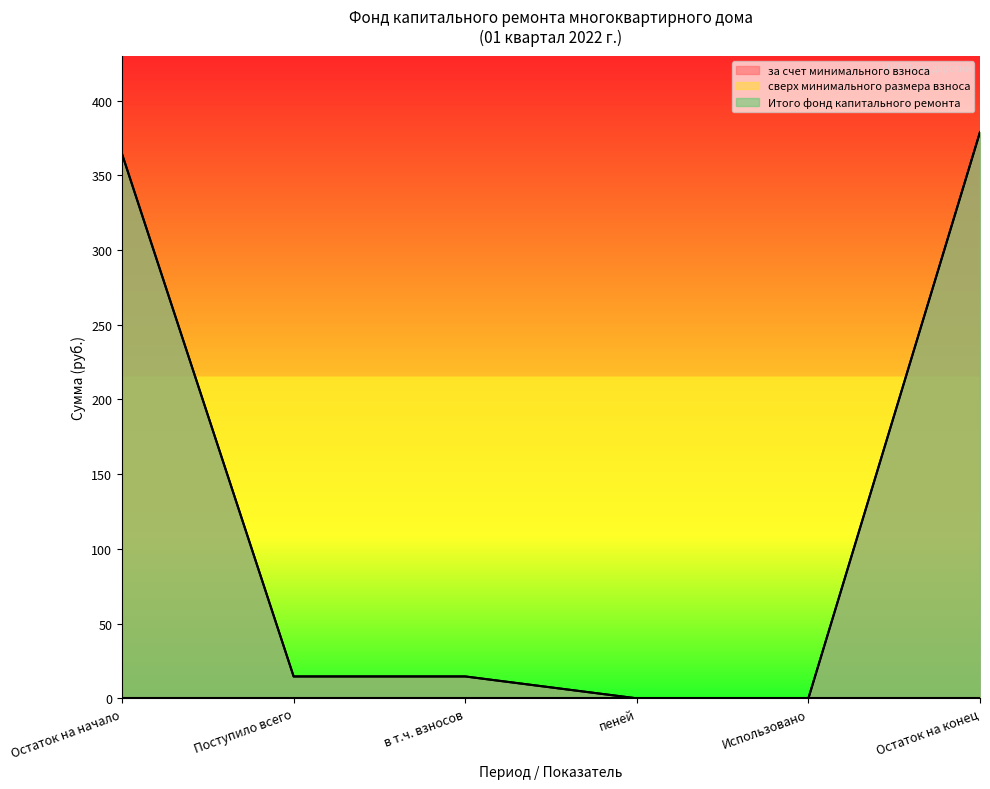

Rank the series by their maximum value, from lowest to highest.

за счет минимального взноса, Итого фонд капитального ремонта